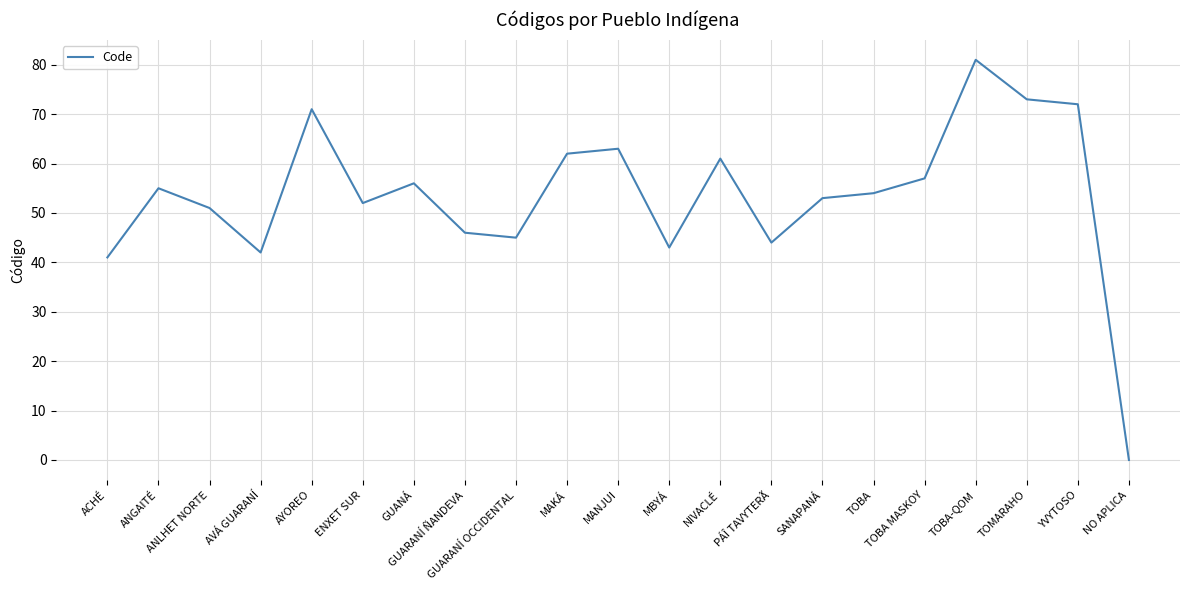

What position from the right is MANJUI?

11